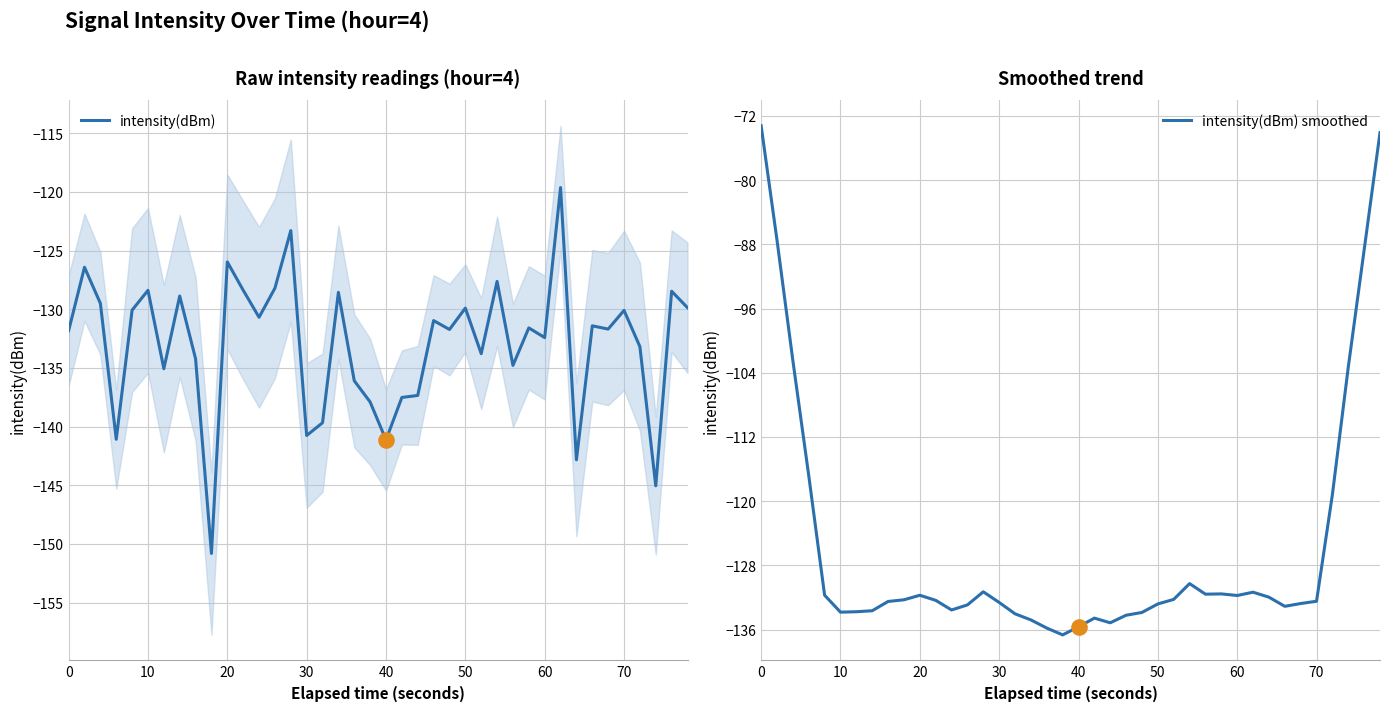

What are all the series names shown in the legend?

intensity(dBm), intensity(dBm) smoothed